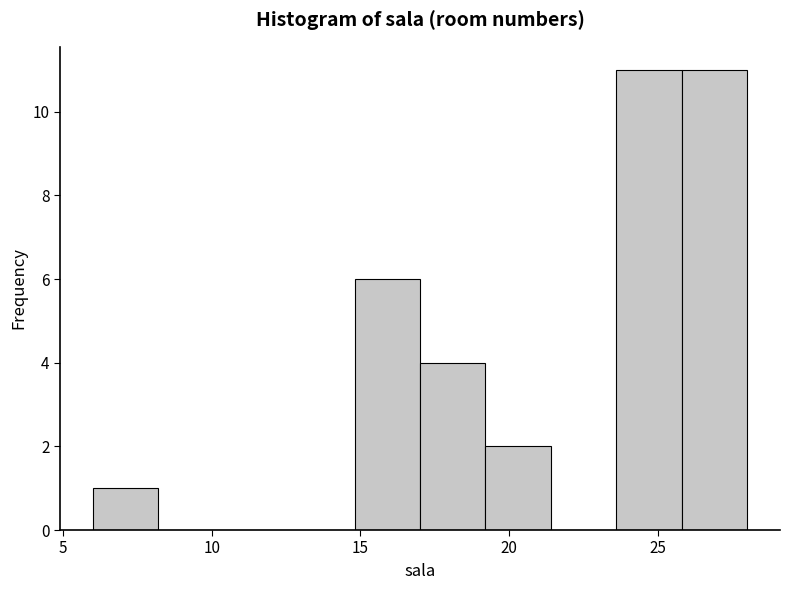

Reading left to right, list every bar in this chart as the range it spans on the x-axis followed by its height. Neither the bar edges nor the heights are printed on the chart, so give them approximately, as read against the axes.

6.0 to 8.2: 1
8.2 to 10.4: 0
10.4 to 12.6: 0
12.6 to 14.8: 0
14.8 to 17.0: 6
17.0 to 19.2: 4
19.2 to 21.4: 2
21.4 to 23.6: 0
23.6 to 25.8: 11
25.8 to 28.0: 11